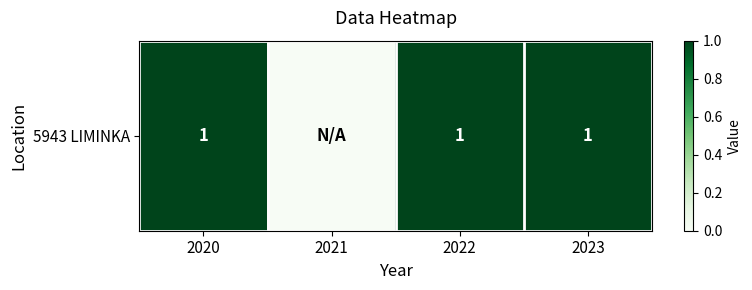

Where is the data nearest to the value 0?

2021